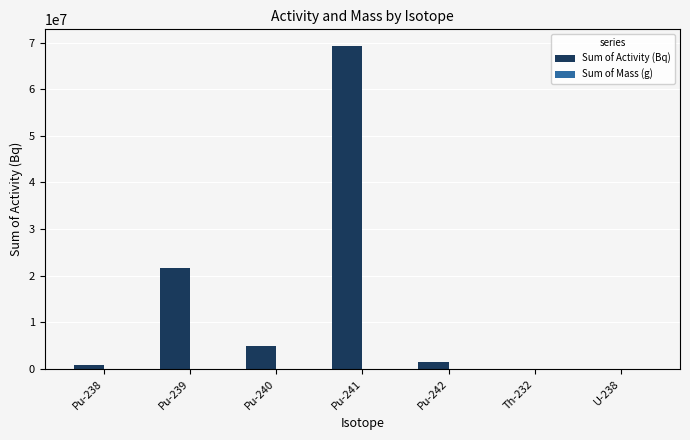

Which series changed the most between Pu-239 and U-238?

Sum of Activity (Bq)